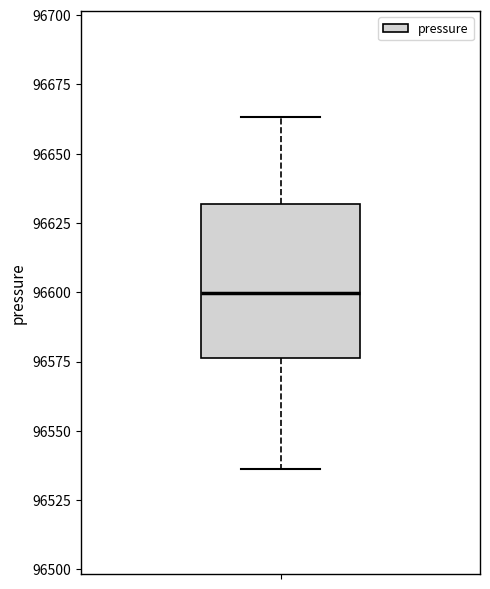

Read this box plot against the y-axis: the position of the median line, the range covered by the box, and the ends of both whiskers. The values are not printed on the chart, so give them approximately, as read against the axis.

median 96600, box 96575 to 96630, whiskers 96535 to 96665